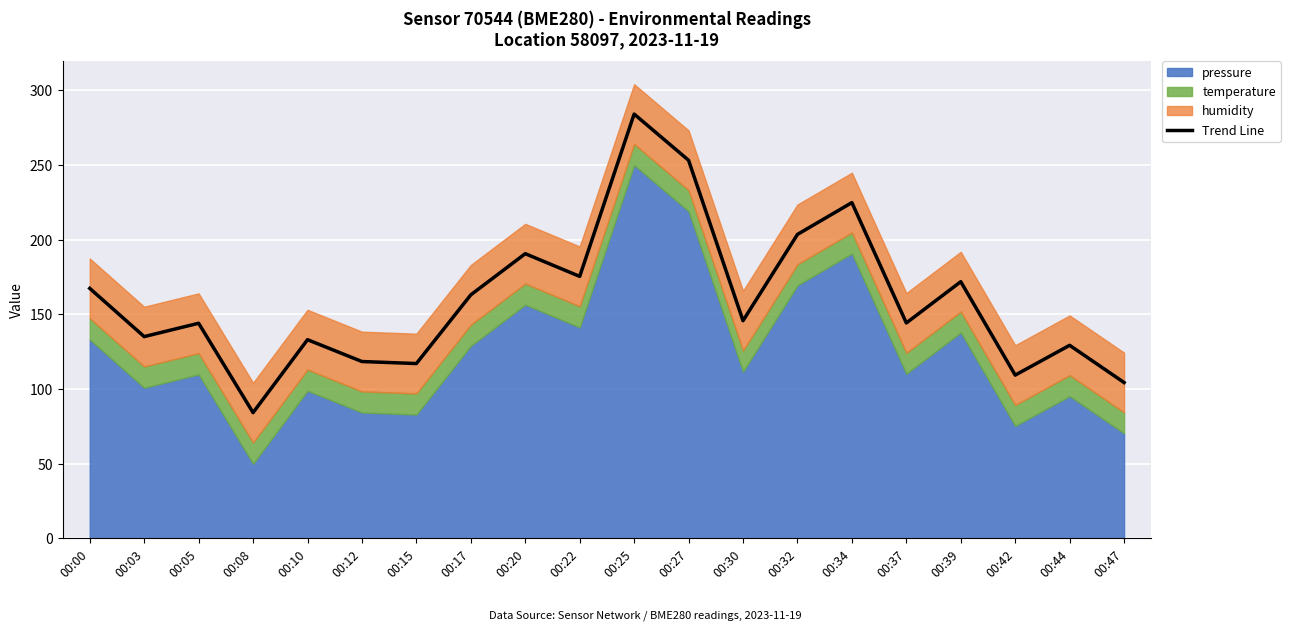

What is the value of the 13th point from the left?

145.8